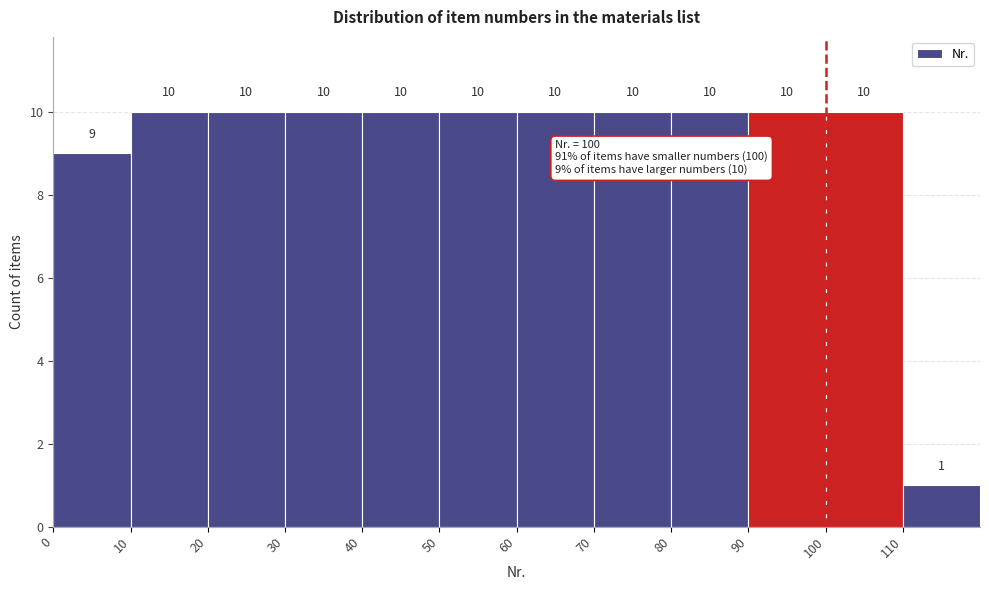

What is the height of the bar covering 60 to 70 on the x-axis?

10